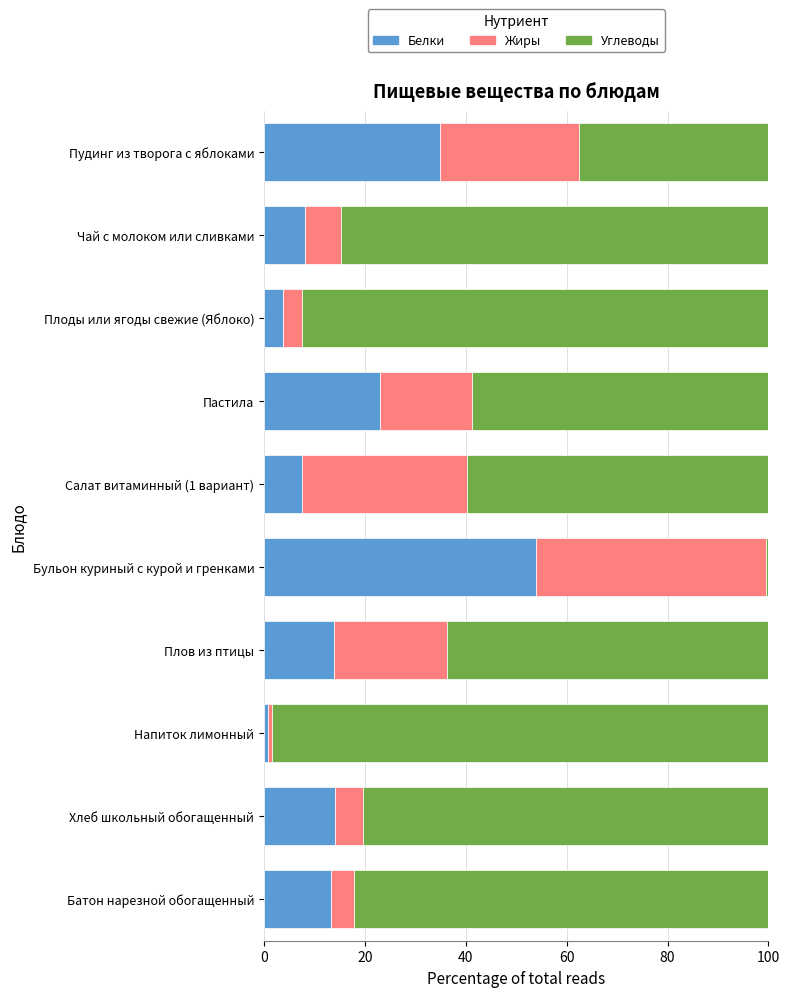

What is the sum of all Белки values?

173.3